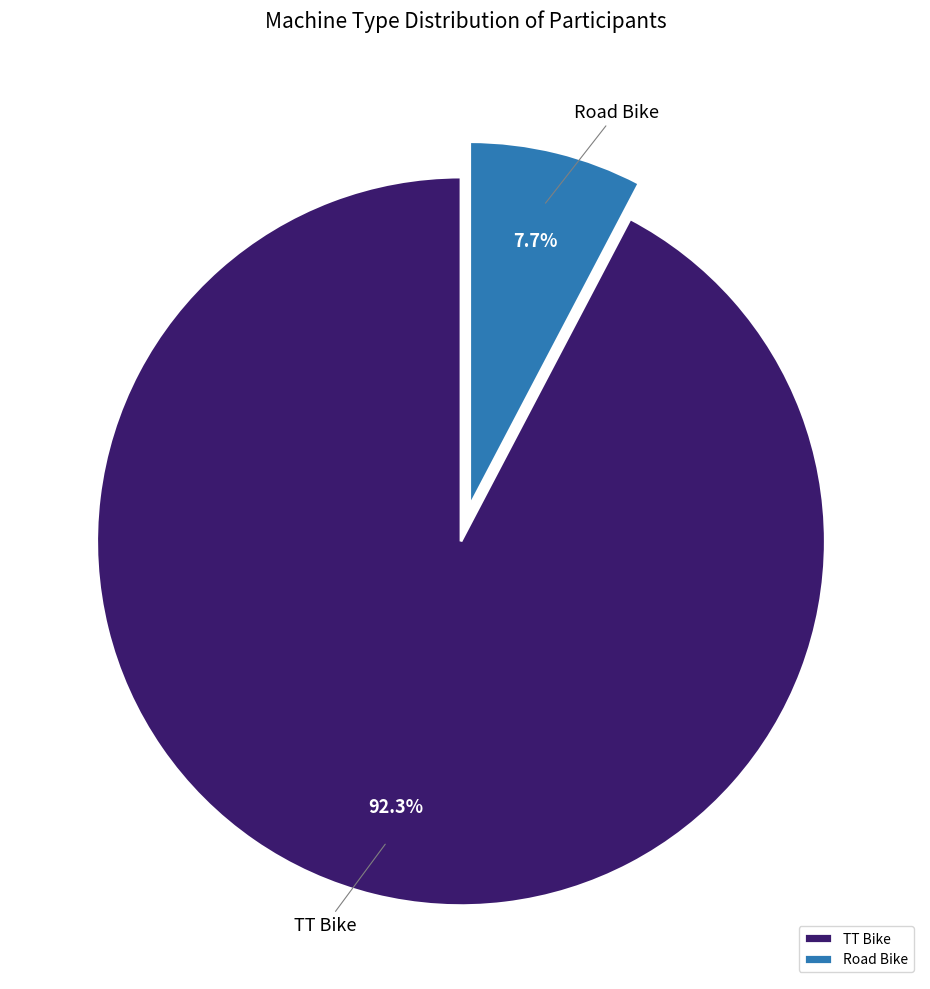

Is there a majority slice in this chart?

Yes